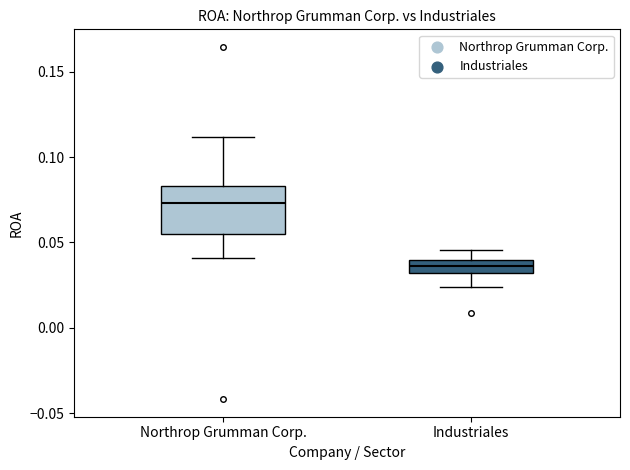

Reading left to right, transcribe this box plot: for each box, give where its median line is, the range the box spans, and where its two whiskers end, as read against the y-axis. The values are not printed on the chart, so give them approximately, as read against the axis.

Northrop Grumman Corp.: median 0.075, box 0.055 to 0.085, whiskers 0.040 to 0.110
Industriales: median 0.035, box 0.030 to 0.040, whiskers 0.025 to 0.045